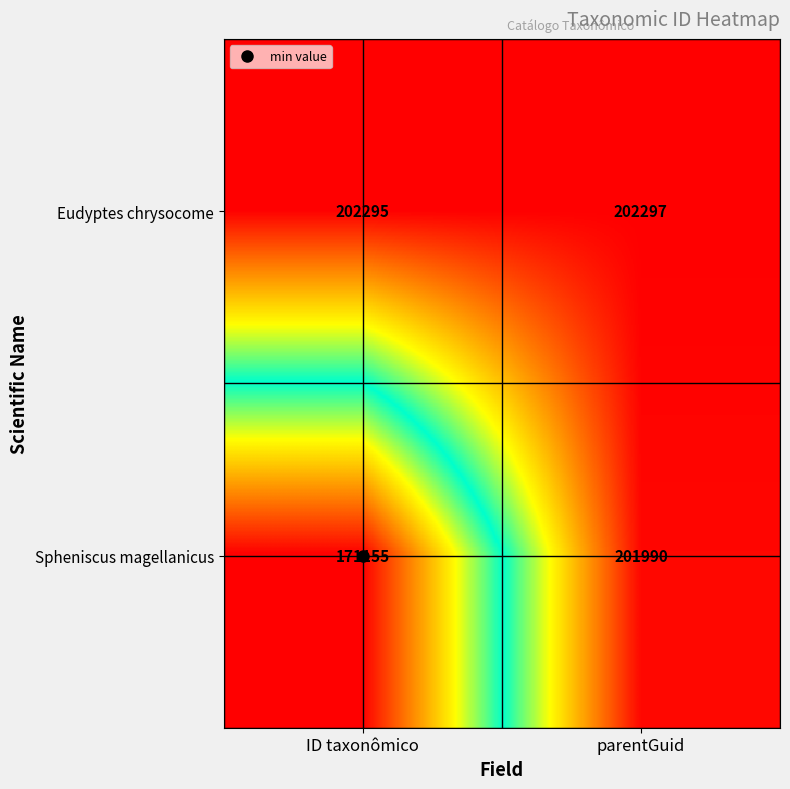

Which series has the largest range (max minus min)?

Spheniscus magellanicus